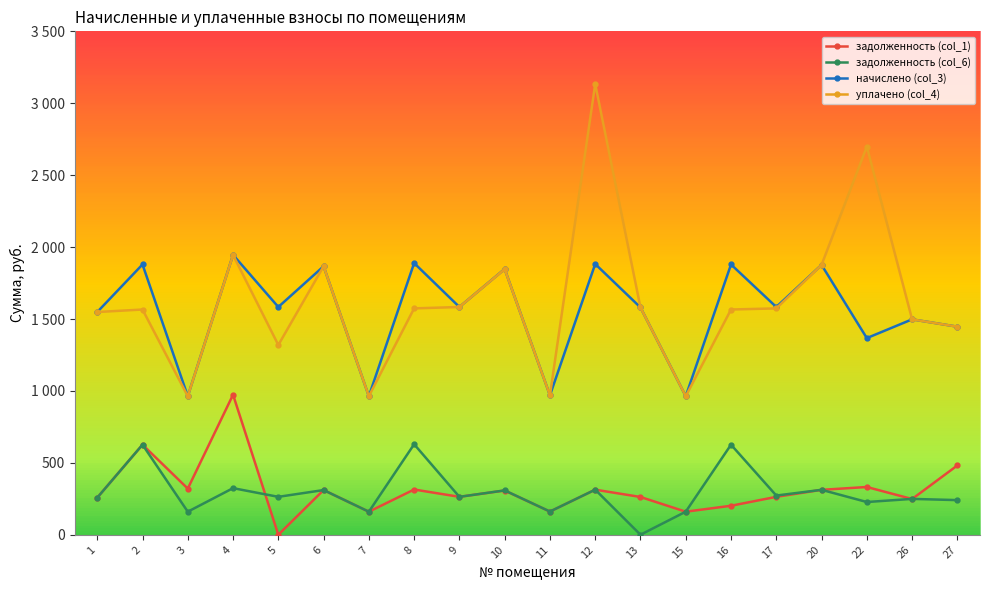

Does the chart have visible grid lines?

No